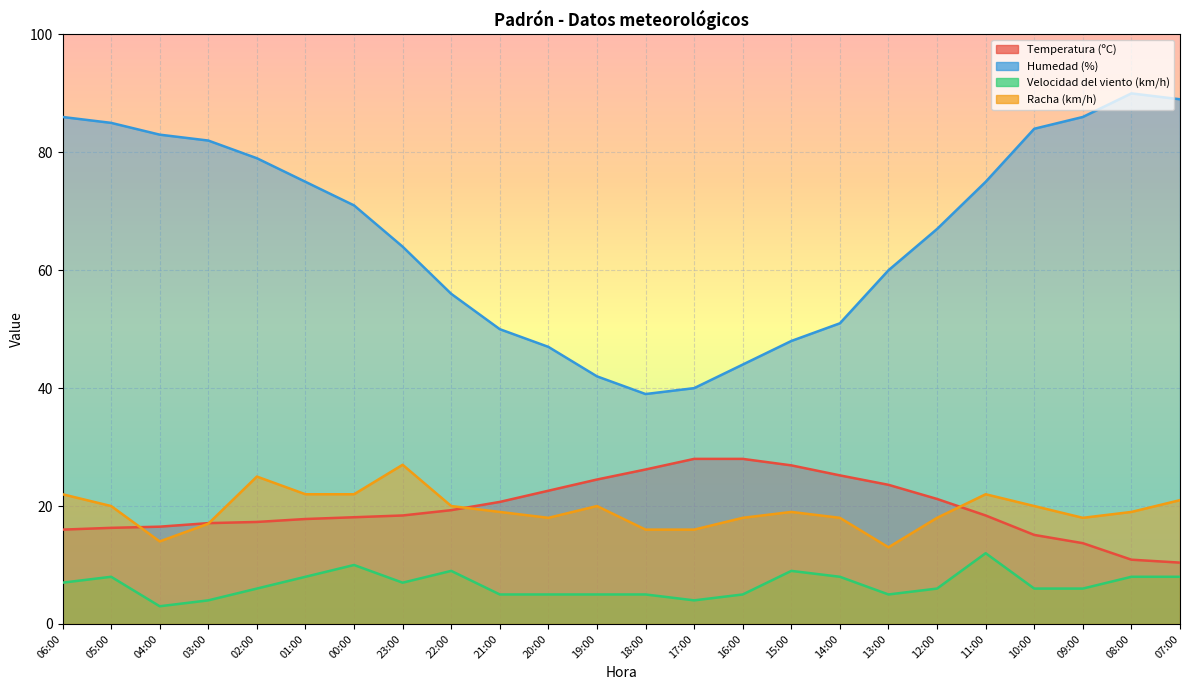

Reading left to right, extract all data points from this chart.

Temperatura (ºC): 16.0	16.3	16.5	17.1	17.3	17.8	18.1	18.4	19.3	20.7	22.6	24.5	26.2	28.0	28.0	26.9	25.2	23.6	21.2	18.4	15.1	13.7	10.9	10.4
Humedad (%): 86.0	85.0	83.0	82.0	79.0	75.0	71.0	64.0	56.0	50.0	47.0	42.0	39.0	40.0	44.0	48.0	51.0	60.0	67.0	75.0	84.0	86.0	90.0	89.0
Velocidad del viento (km/h): 7.0	8.0	3.0	4.0	6.0	8.0	10.0	7.0	9.0	5.0	5.0	5.0	5.0	4.0	5.0	9.0	8.0	5.0	6.0	12.0	6.0	6.0	8.0	8.0
Racha (km/h): 22.0	20.0	14.0	17.0	25.0	22.0	22.0	27.0	20.0	19.0	18.0	20.0	16.0	16.0	18.0	19.0	18.0	13.0	18.0	22.0	20.0	18.0	19.0	21.0